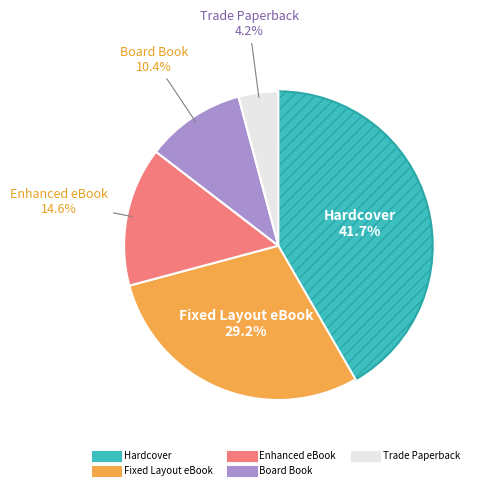

Is the sum of Enhanced eBook and Hardcover greater than half?

Yes